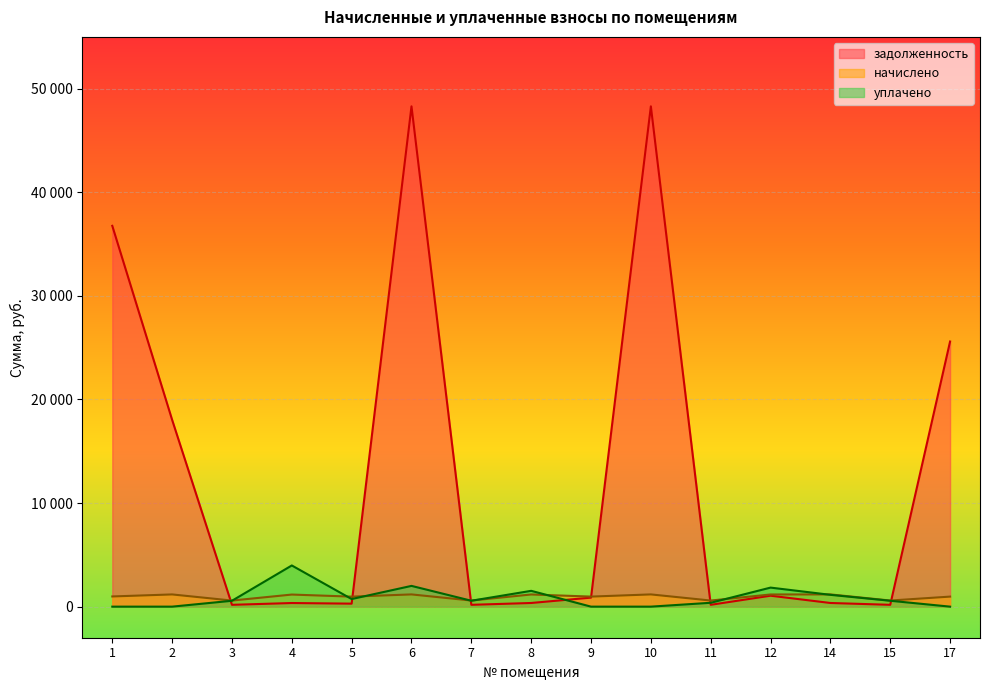

What is the spread (max minus min) of values at 6?

47114.8